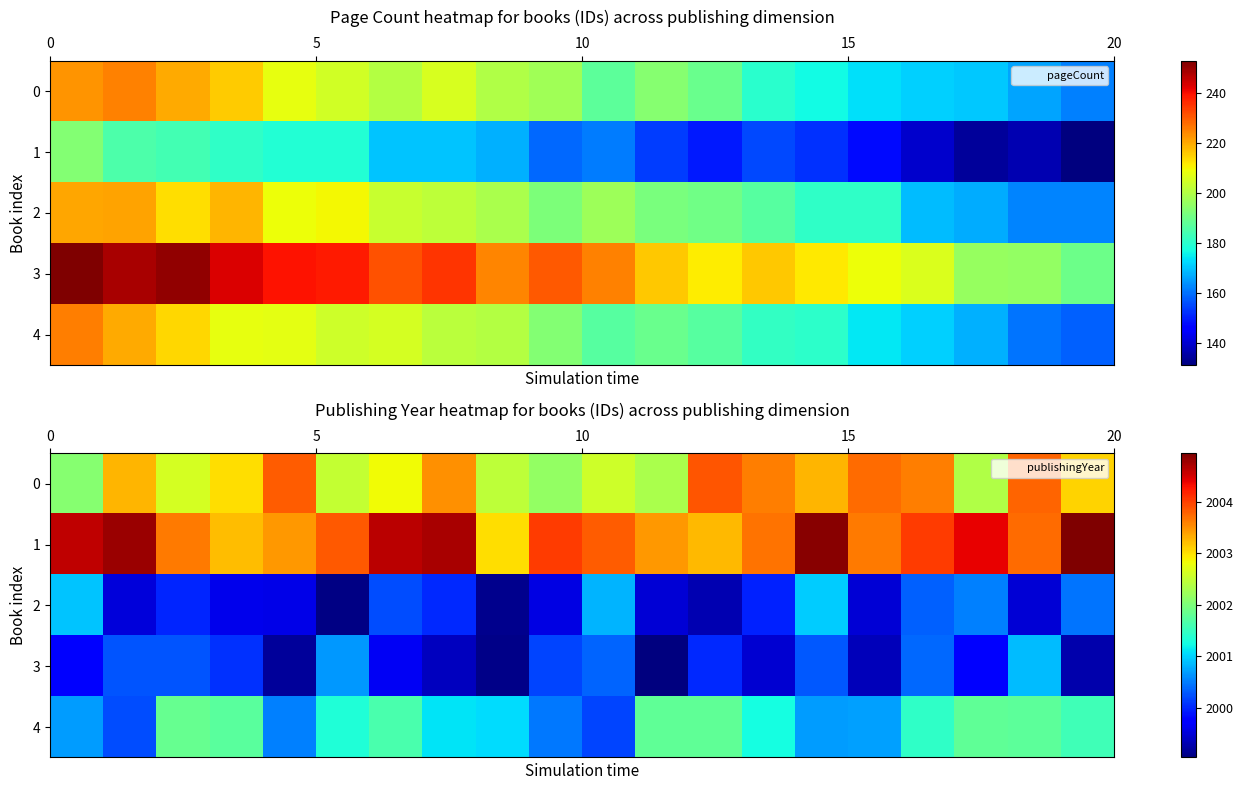

What is the difference between the maximum and minimum values in the 1 series?

1.9